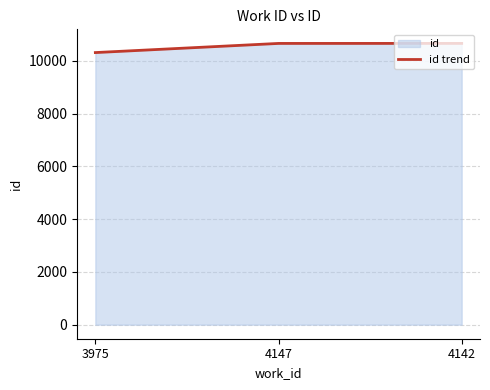

What is the difference between the maximum and second lowest values?

1